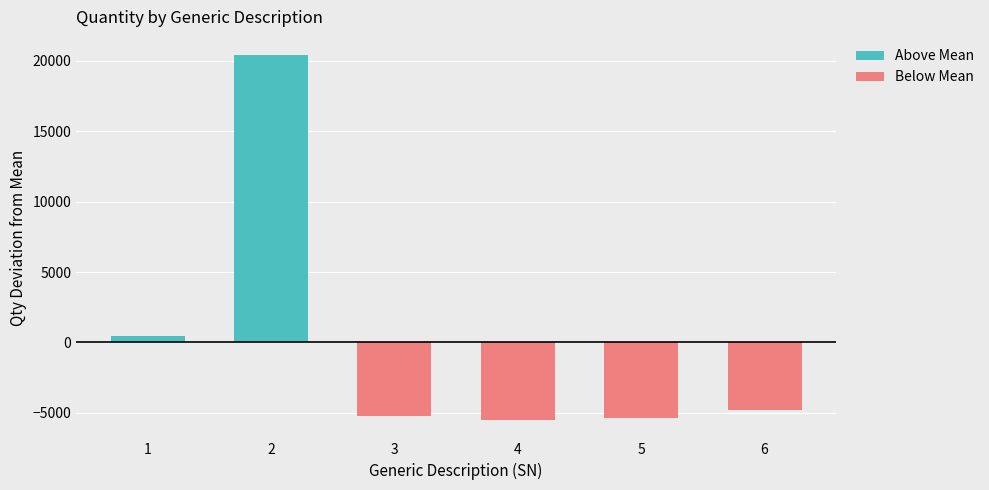

How many values in the Below Mean series are below -4795?

4